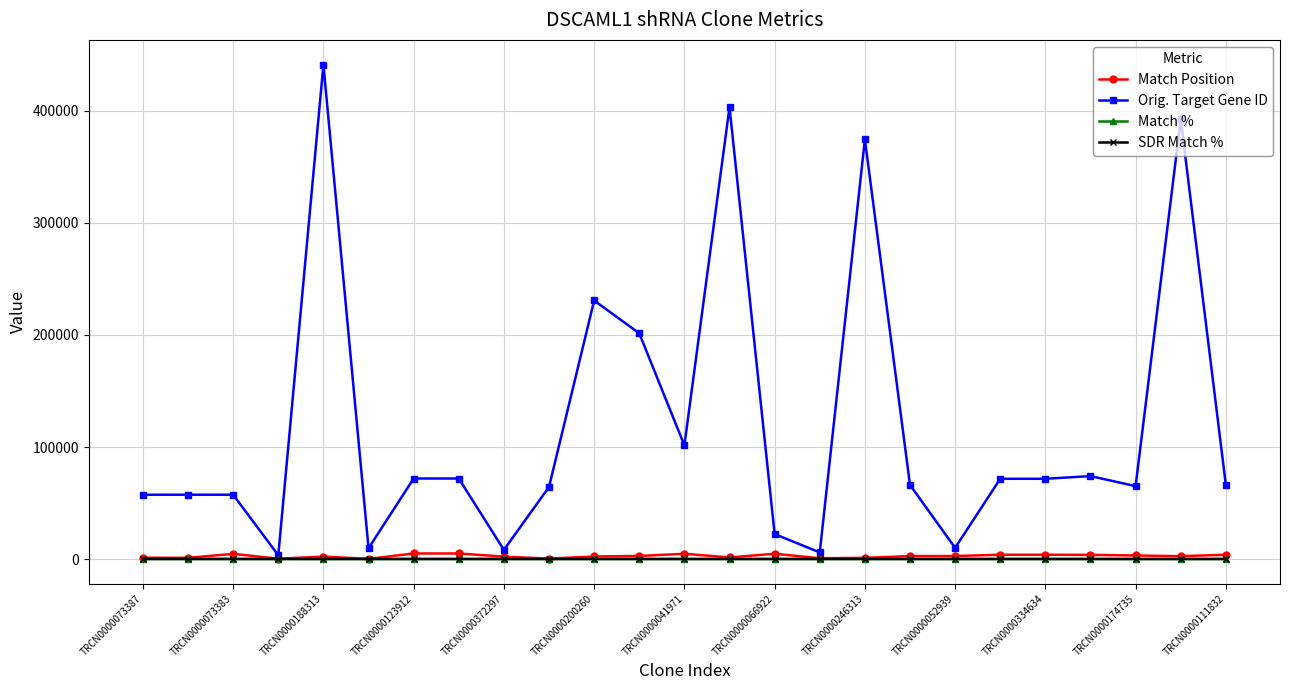

Which series has the widest spread of values?

Orig. Target Gene ID